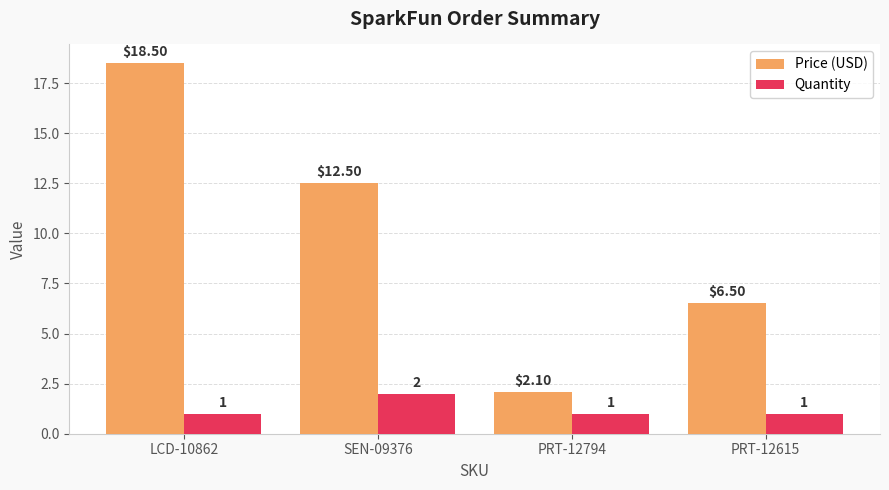

What are all the series names shown in the legend?

Price (USD), Quantity